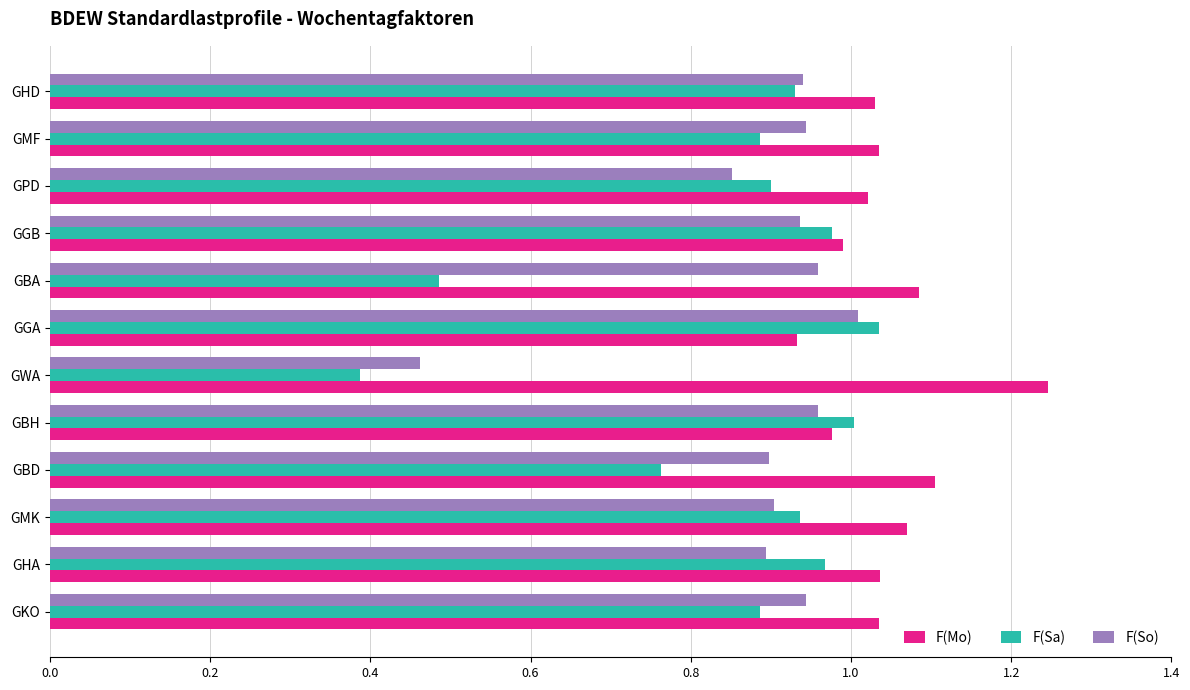

Which series has the largest total across all categories?

F(Mo)